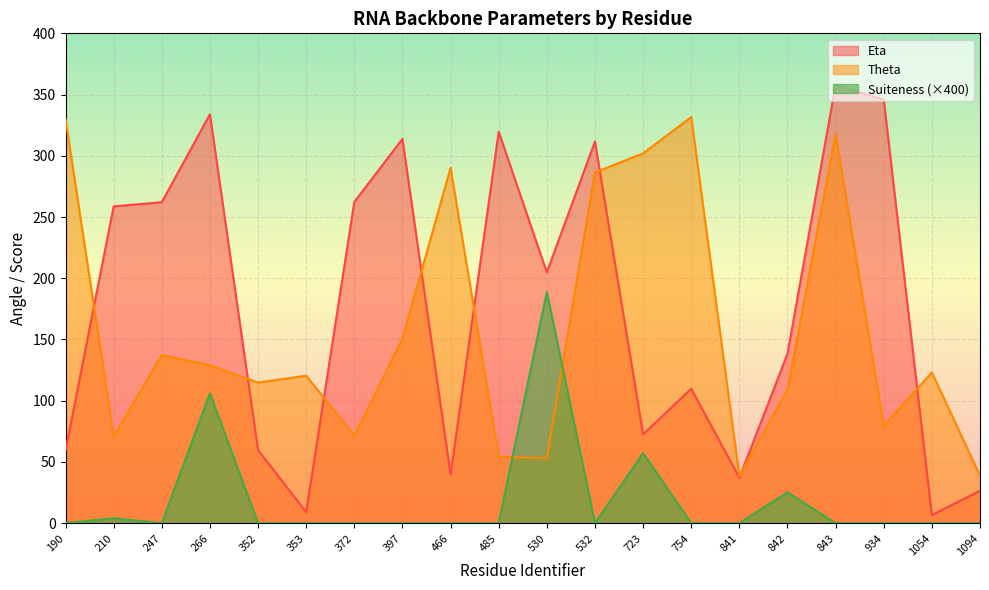

Where does the Theta series first go above 123?

190